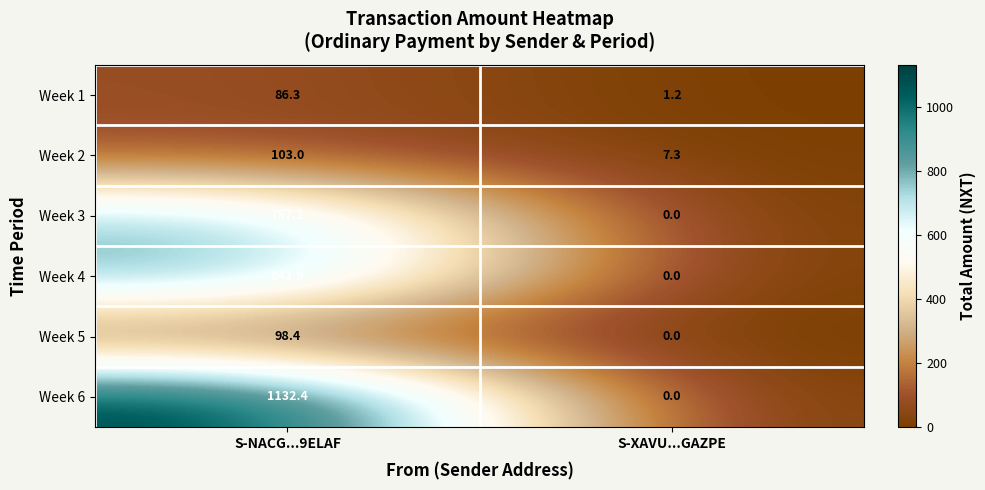

What is the highest value of the Week 5 series?

98.4